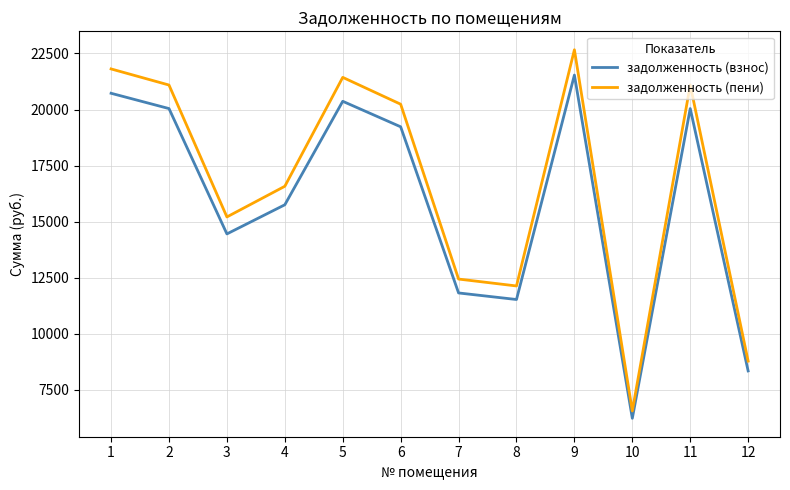

Count the number of categories in the chart.

12